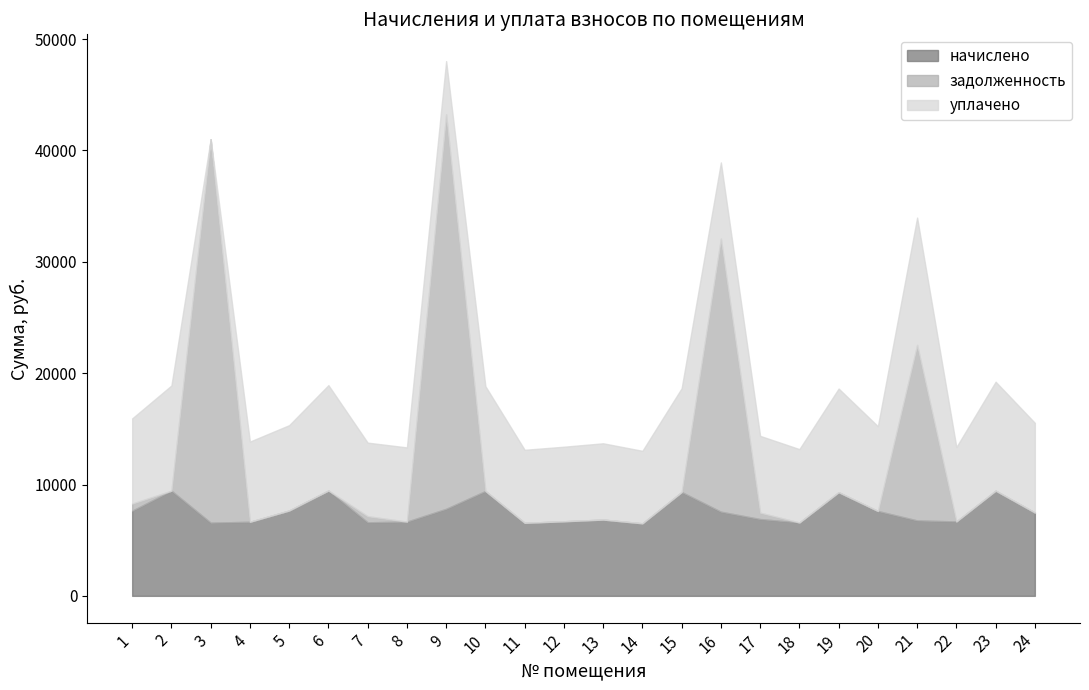

Where do уплачено and начислено first cross each other?

3 and 4